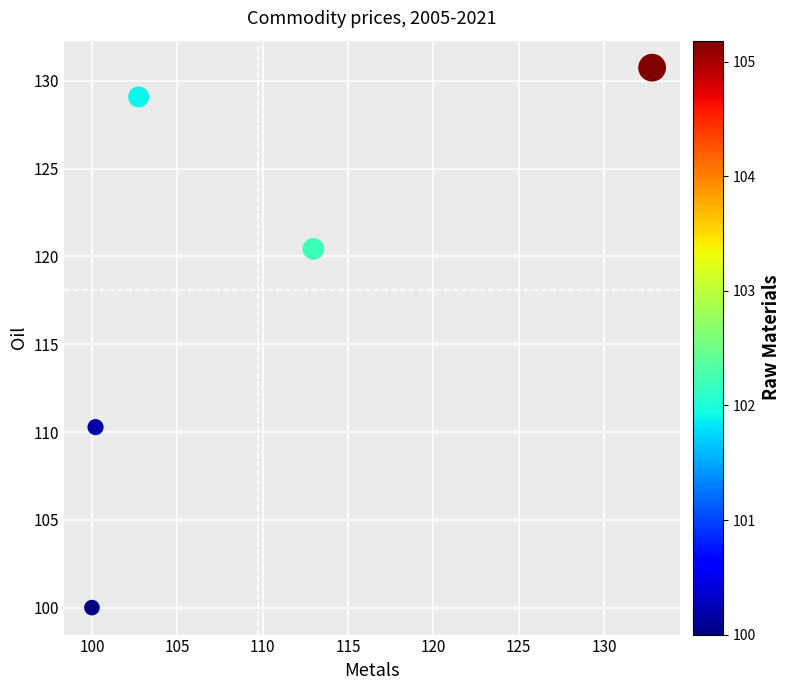

What Y value in the scatter plot is closest to 115?

110.3